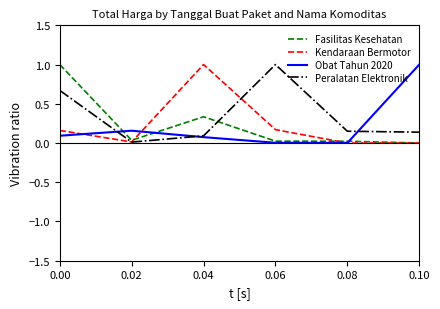

The value of Kendaraan Bermotor at 0.04 is 1.0. True or false?

True